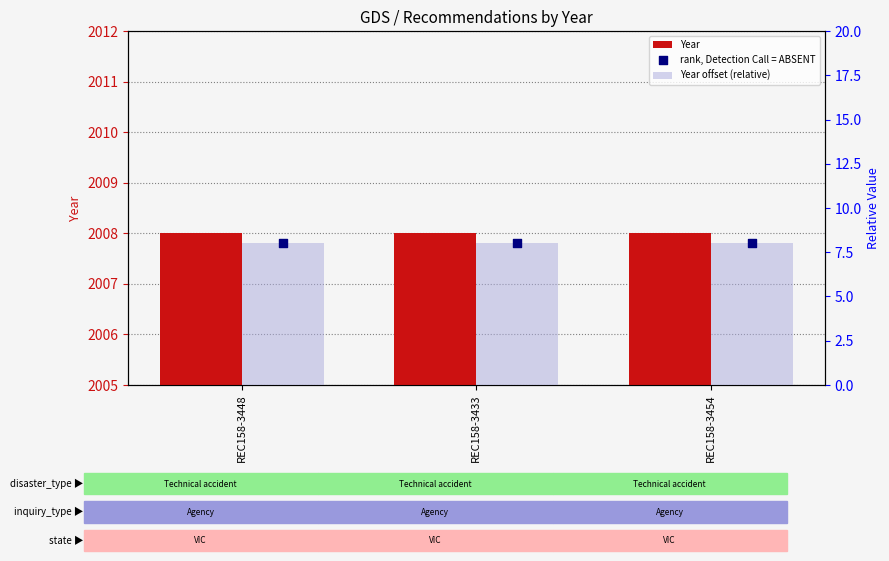

Which series reaches the maximum Y coordinate?

Year